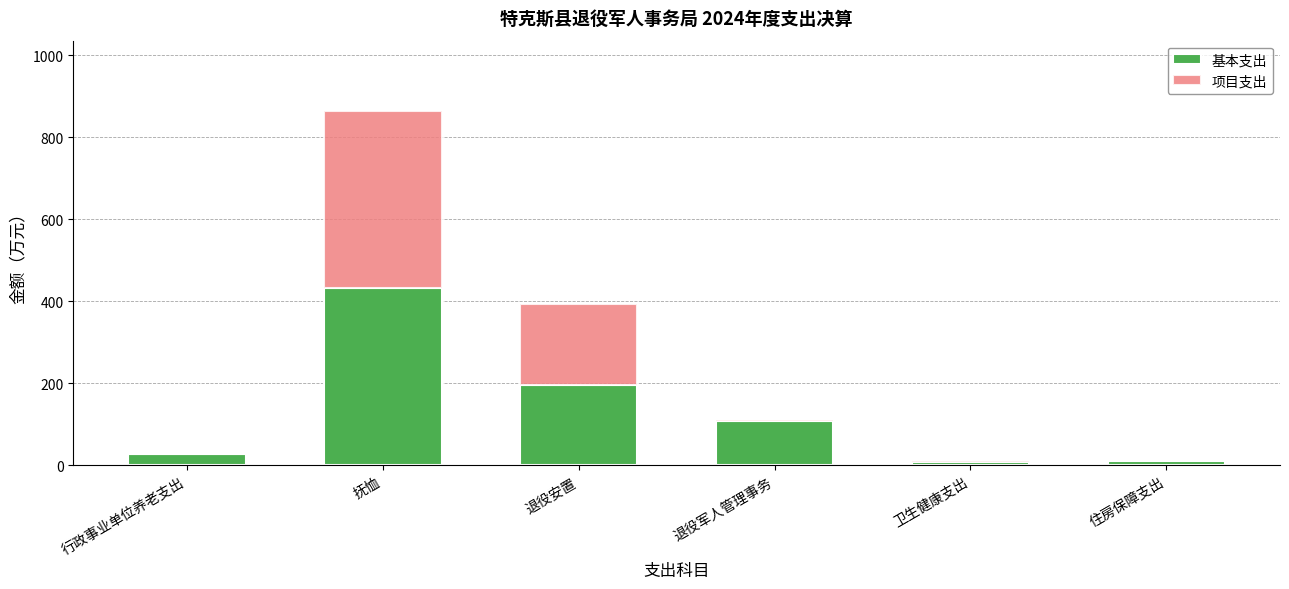

What value does the 基本支出 series have at 抚恤?

431.5